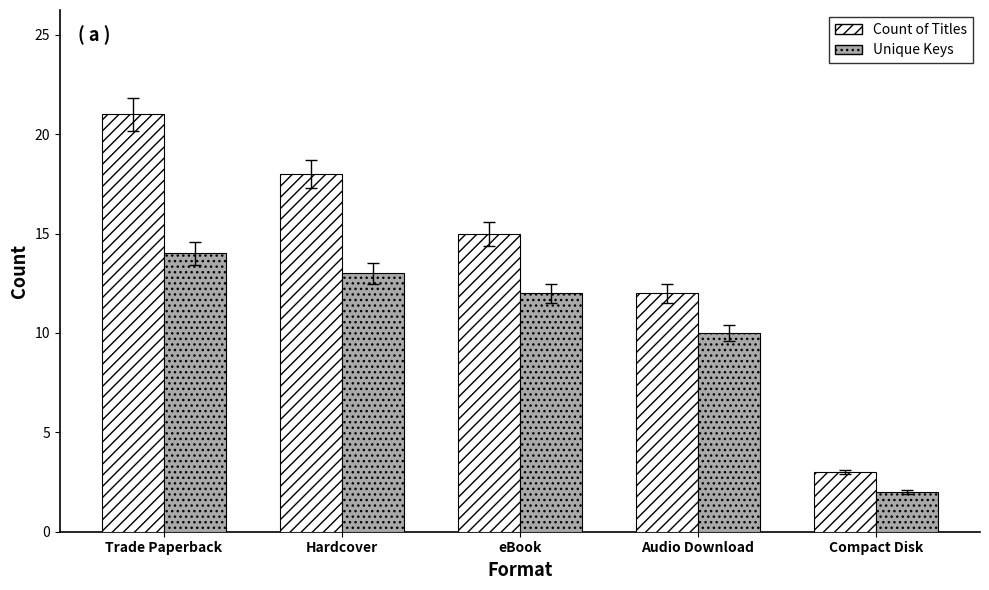

How many groups of bars are there?

5